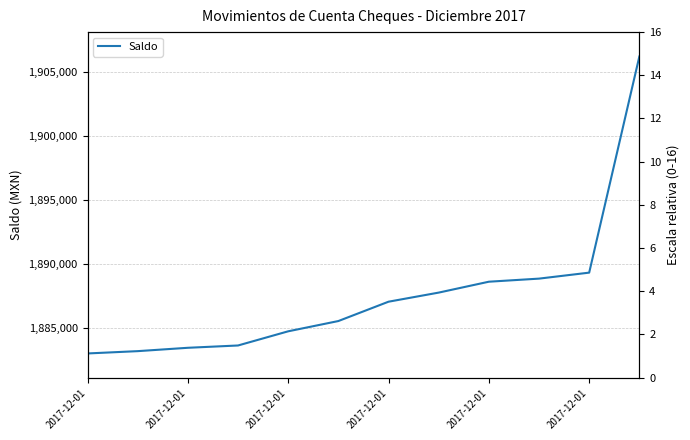

True or false: there are more than 2 points higher than both neighbors.

False